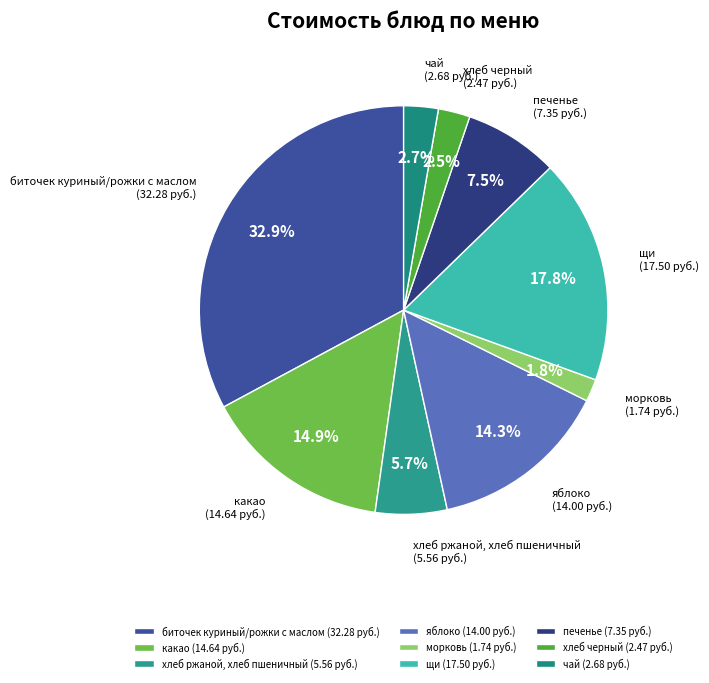

Does яблоко account for over 50% of the chart?

No